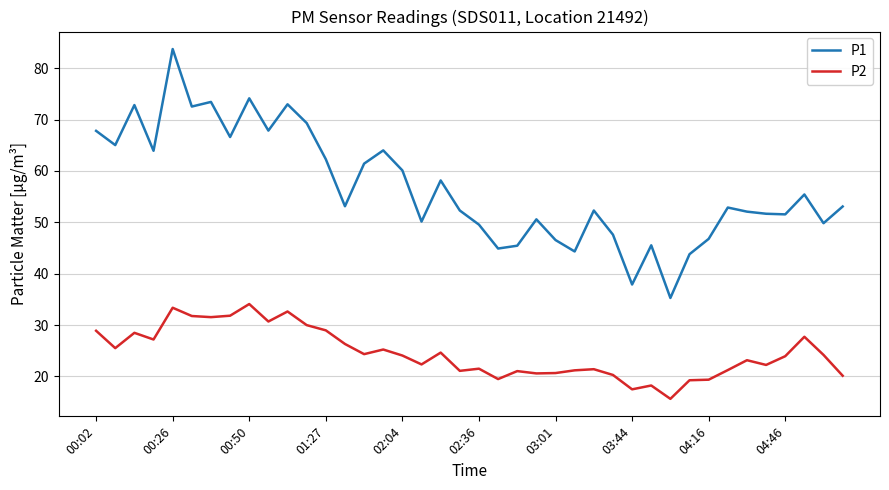

What is the smallest value displayed?

15.7